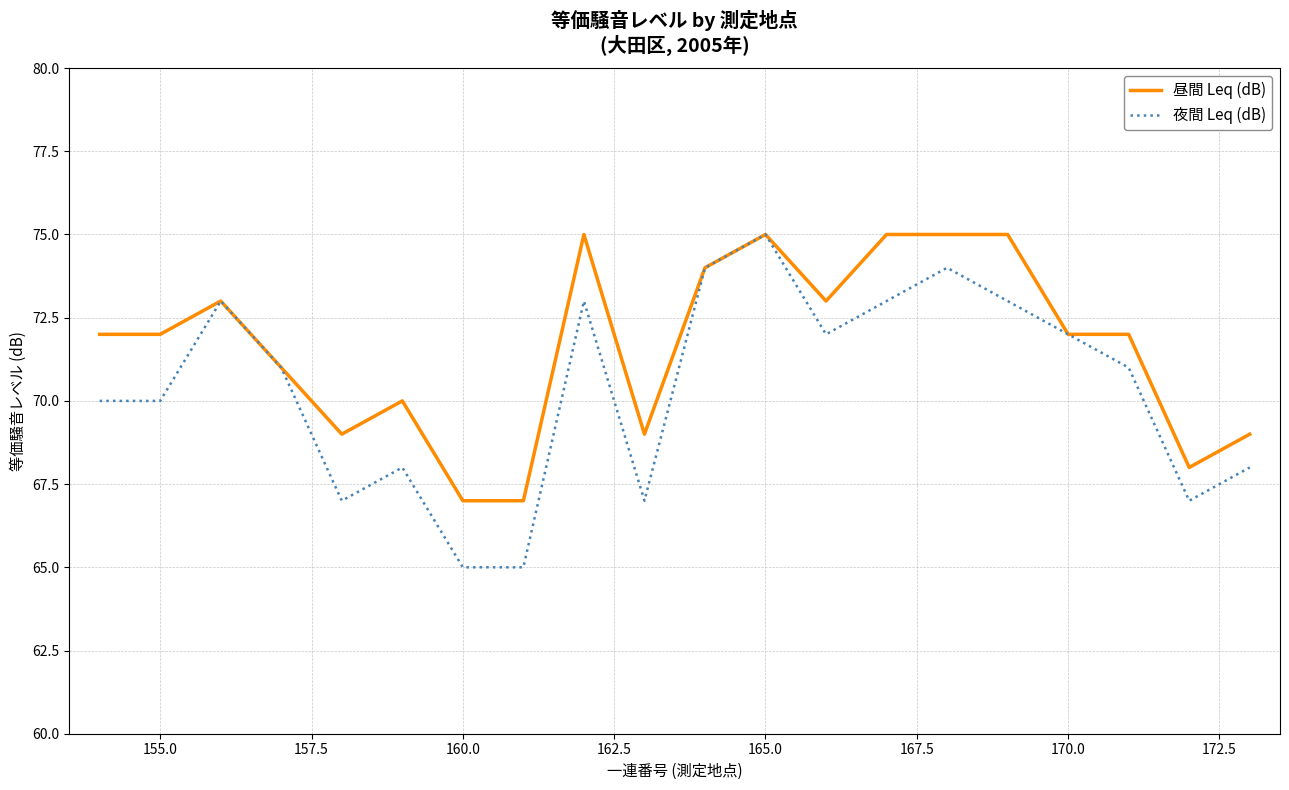

What is the smallest value displayed?

65